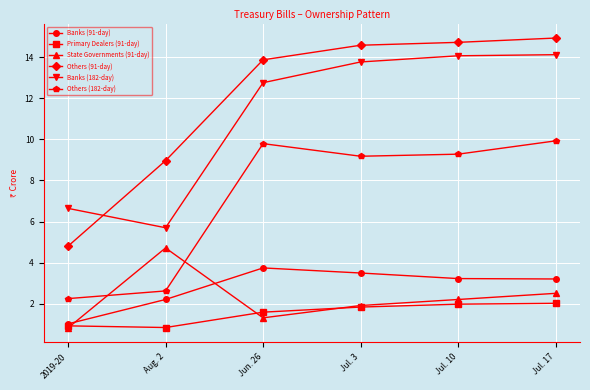

Where is Others (91-day) nearest to the value 9?

Aug. 2